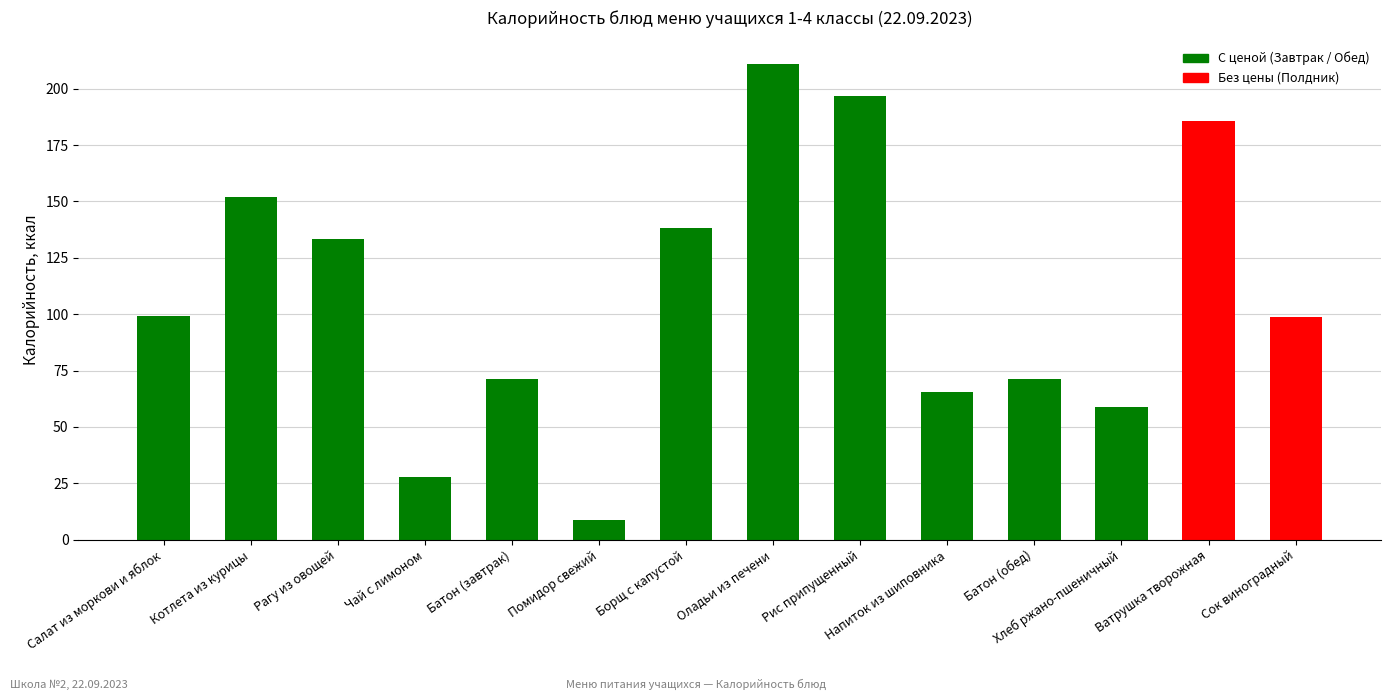

What is the change in value from Рис припущенный to Напиток из шиповника?

-131.4